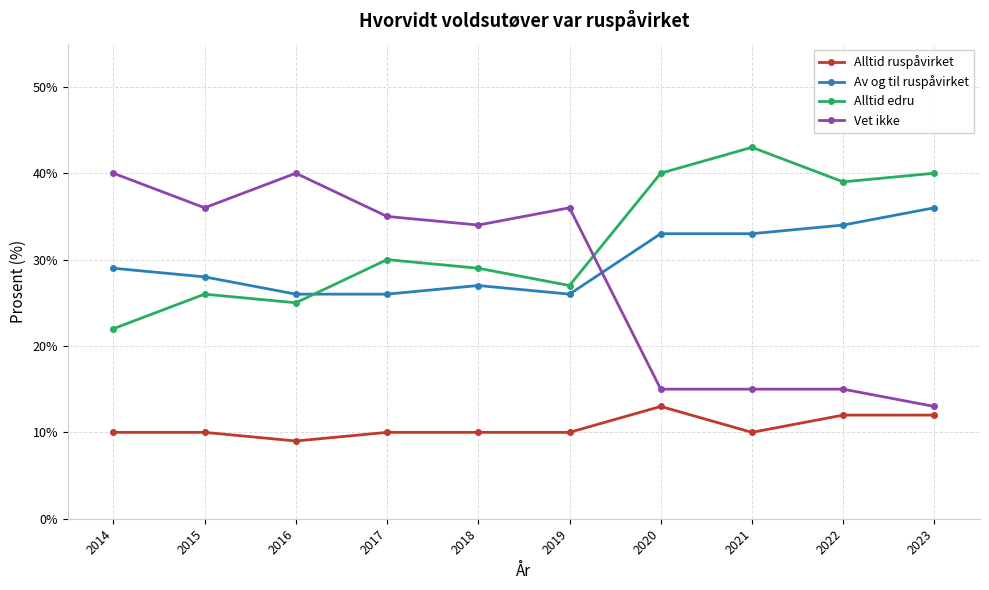

The Alltid edru series shows 40 at 2023. True or false?

True